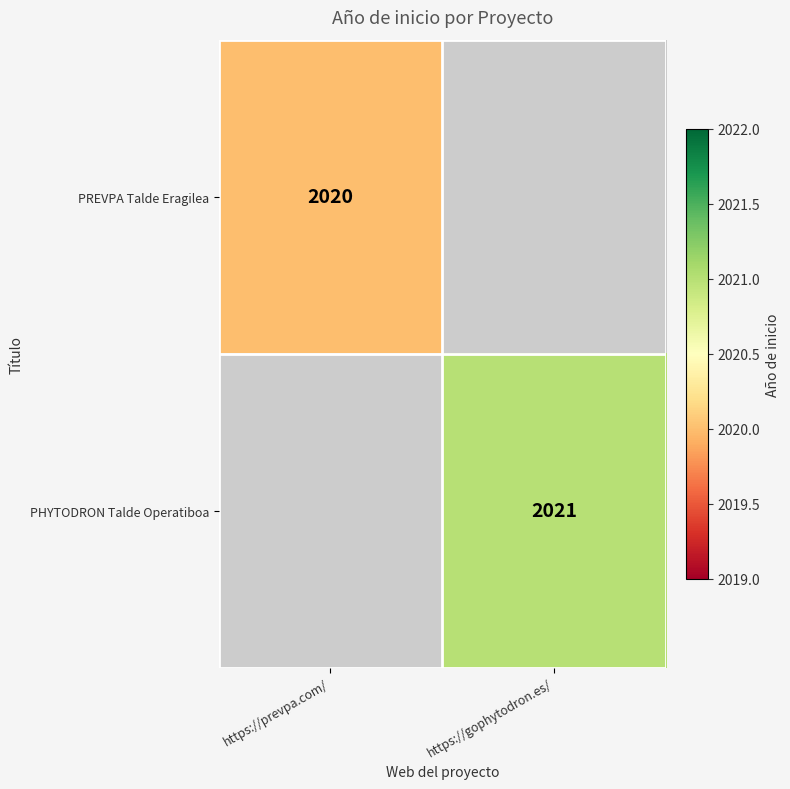

The PHYTODRON Talde Operatiboa series shows 747 at https://gophytodron.es/. True or false?

False